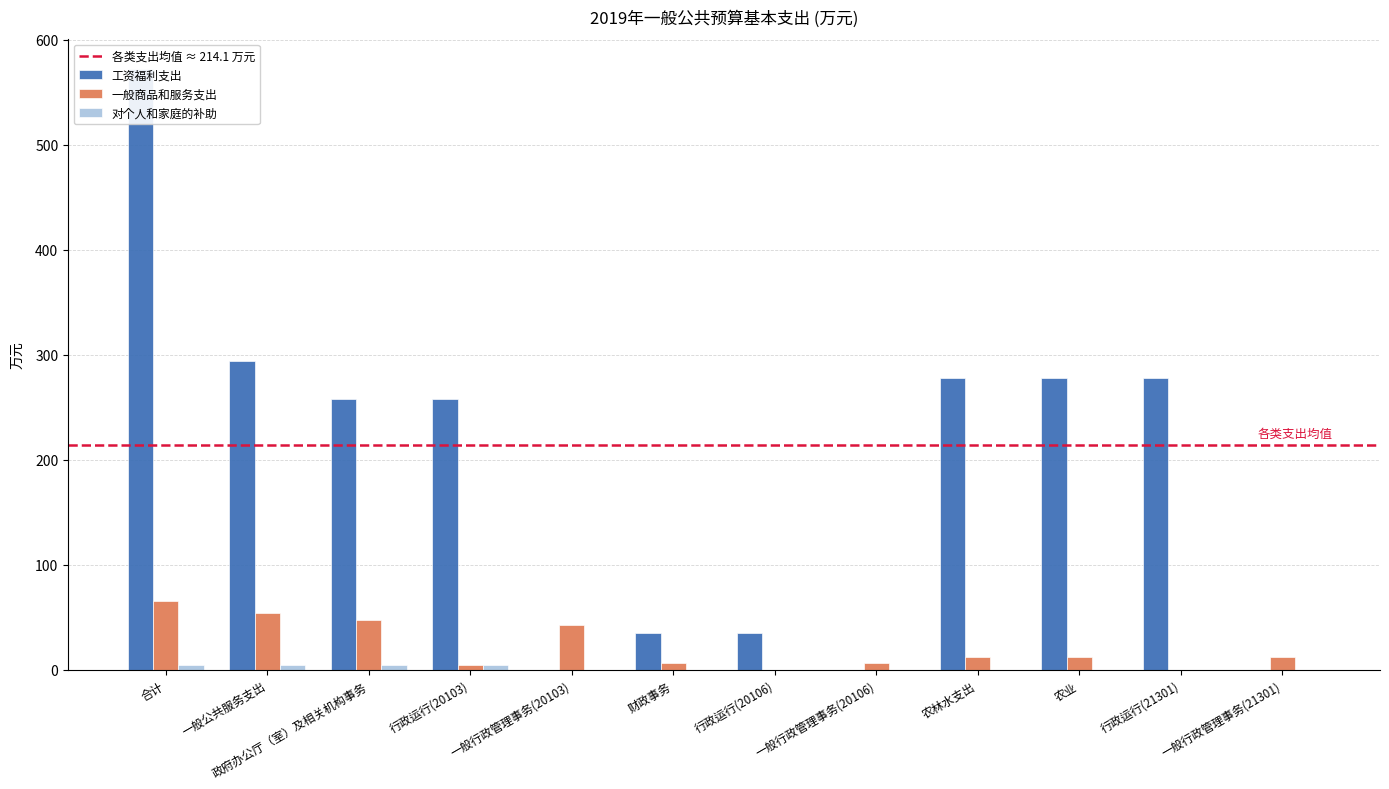

Count the number of data series in this chart.

3